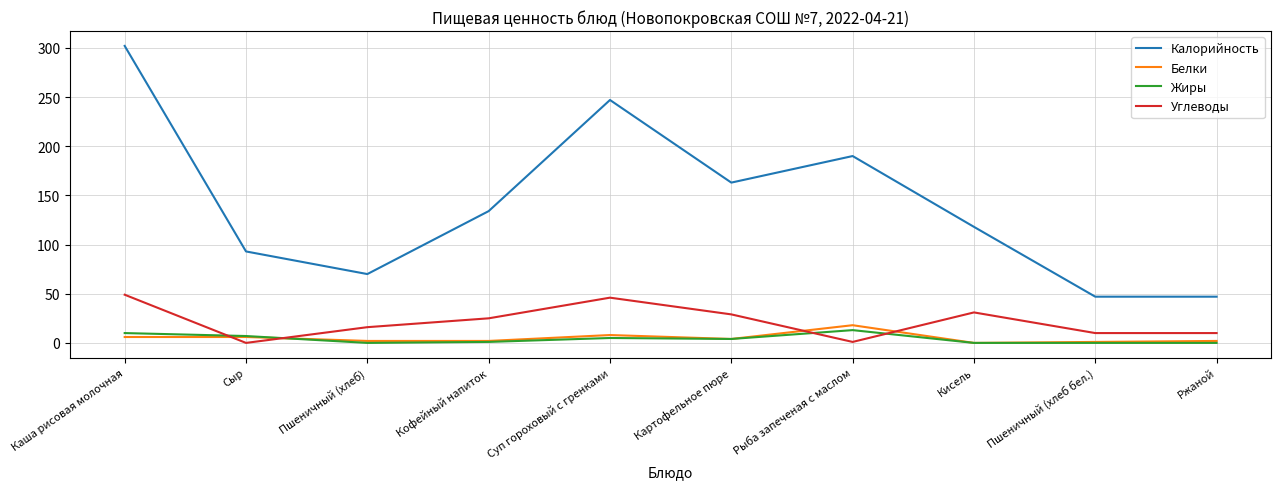

What is the difference between the Жиры values at Рыба запеченая с маслом and Сыр?

6